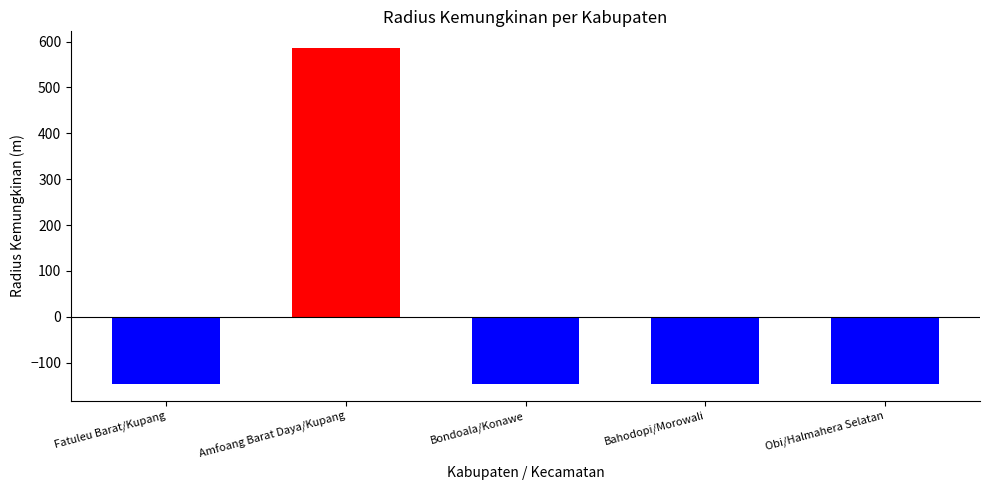

Rank the categories by value from lowest to highest.

Kupang, Konawe, Morowali, Halmahera Selatan, Kupang